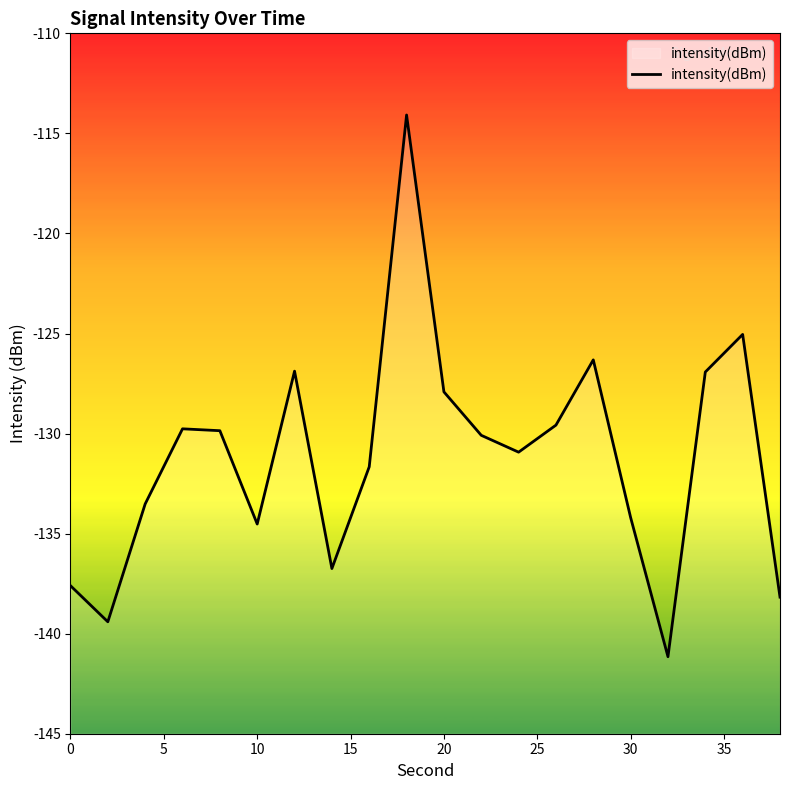

True or false: the data shows -137.6 at 0.

True